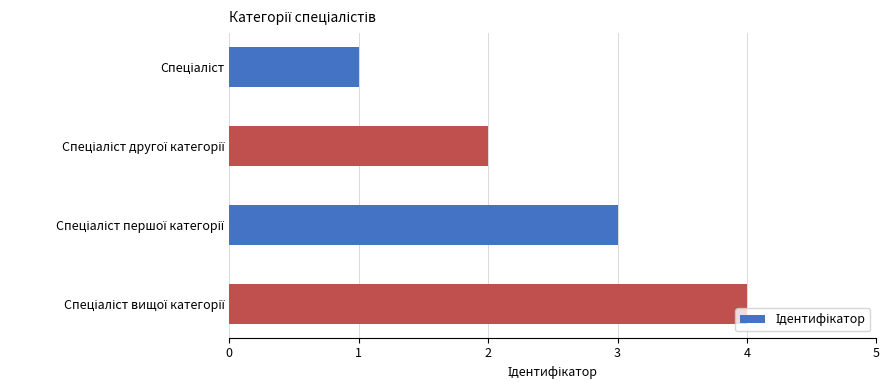

What is the greatest value displayed?

4